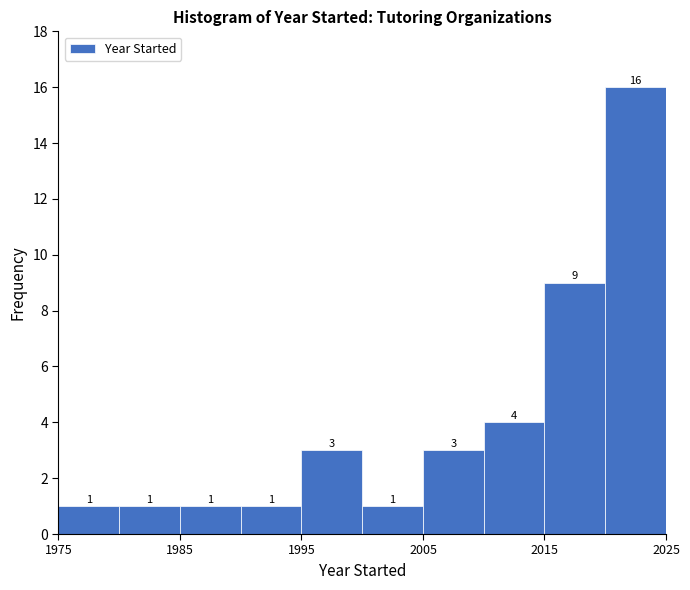

What is the height of the bar covering 1980 to 1985 on the x-axis?

1